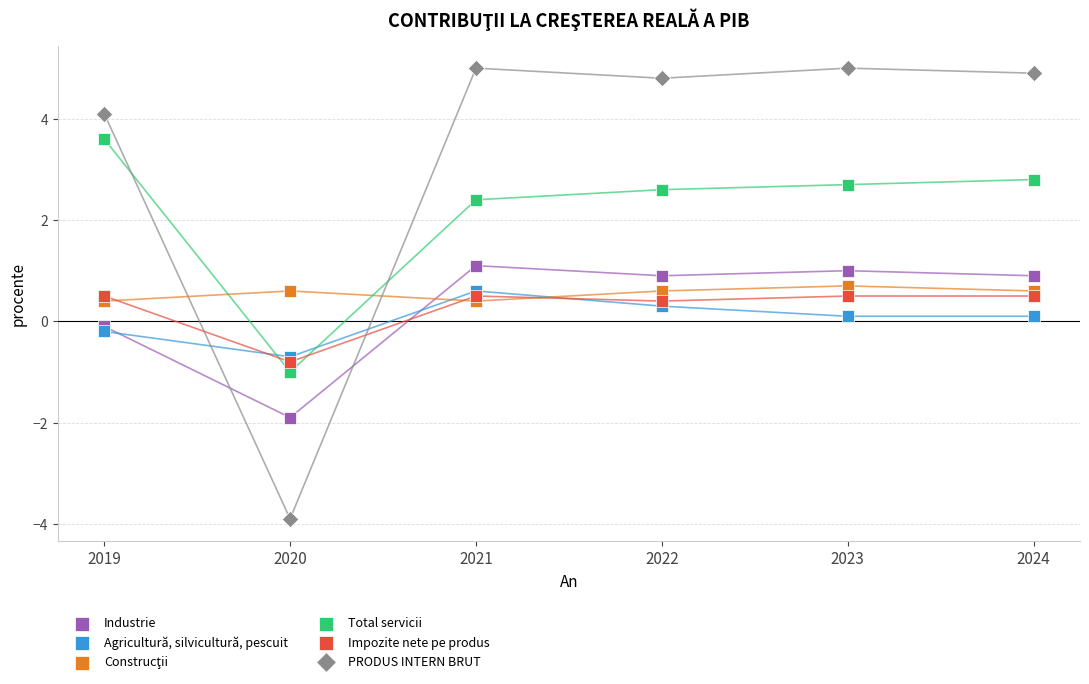

Across all data points, what is the range of Y values (max minus min)?

8.9